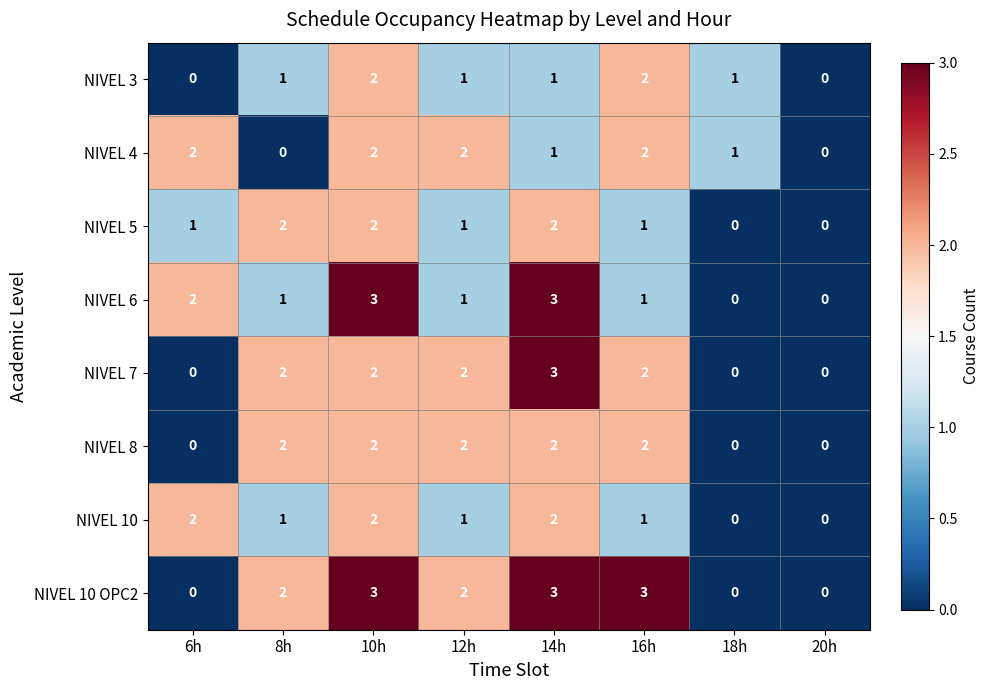

True or false: NIVEL 6 has a value of -1 at 20h.

False